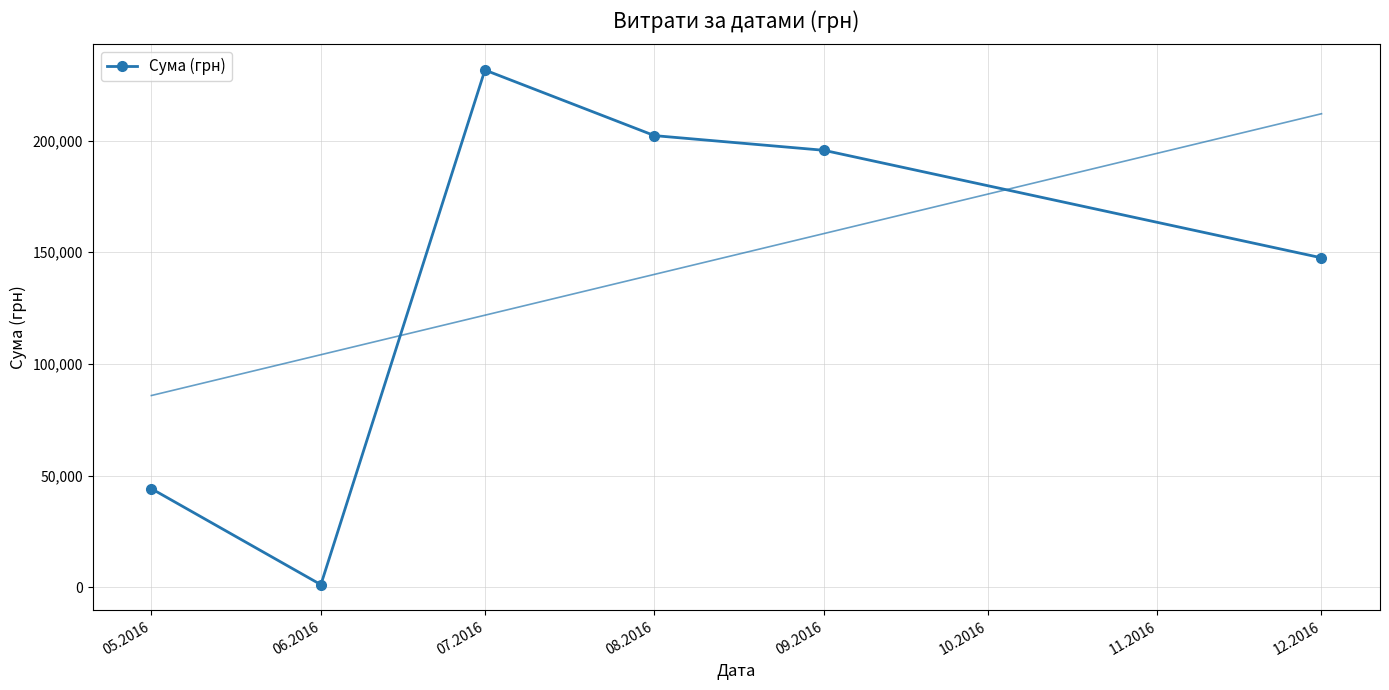

What is the label of the 2nd point from the left?

06.2016